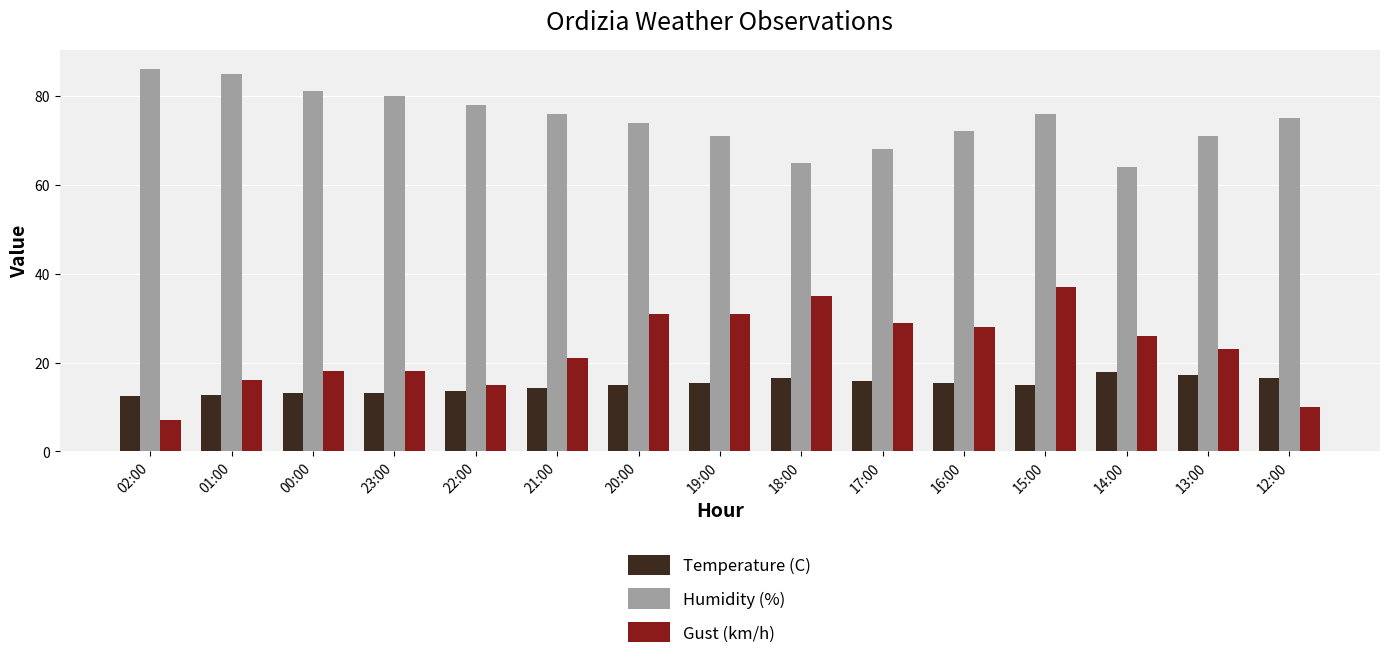

Where does the Humidity (%) series first go above 75?

02:00